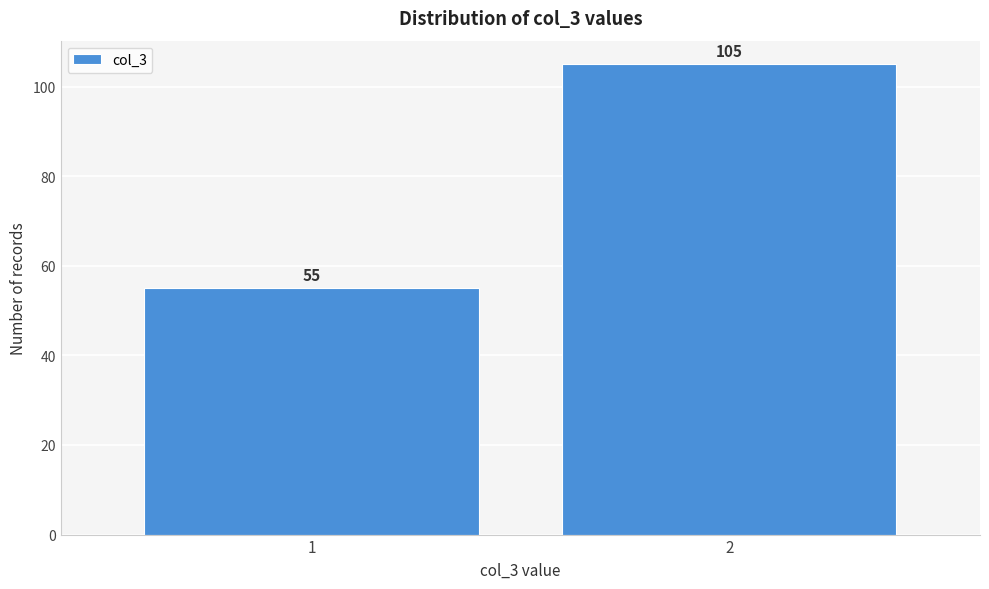

Reading left to right, transcribe all the data shown in this chart.

1=55	2=105